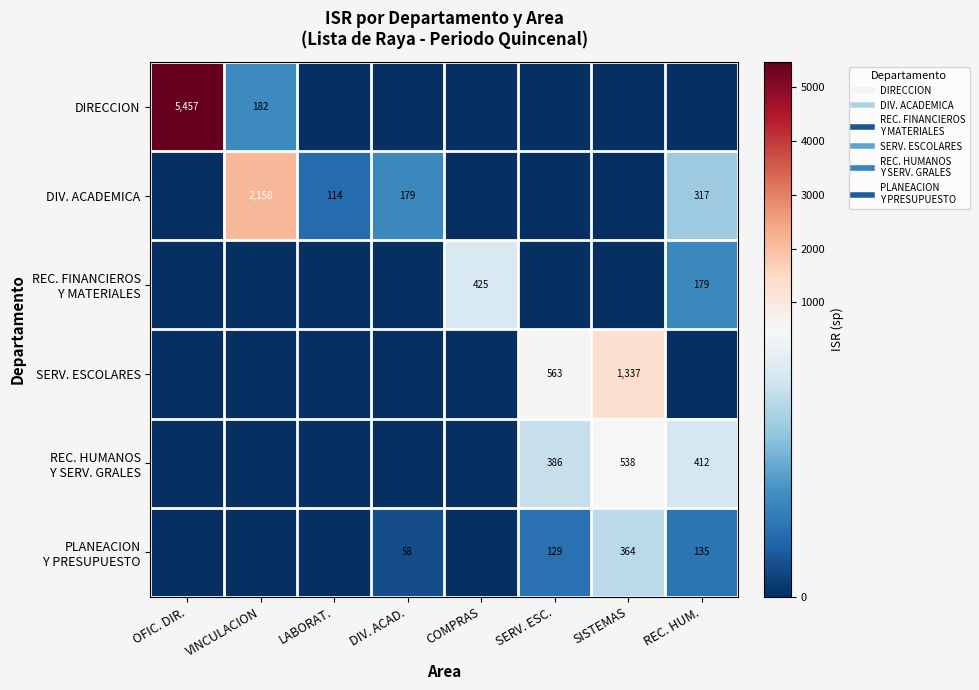

Which has a higher value, DIV. ACAD. or SISTEMAS?

DIV. ACAD.